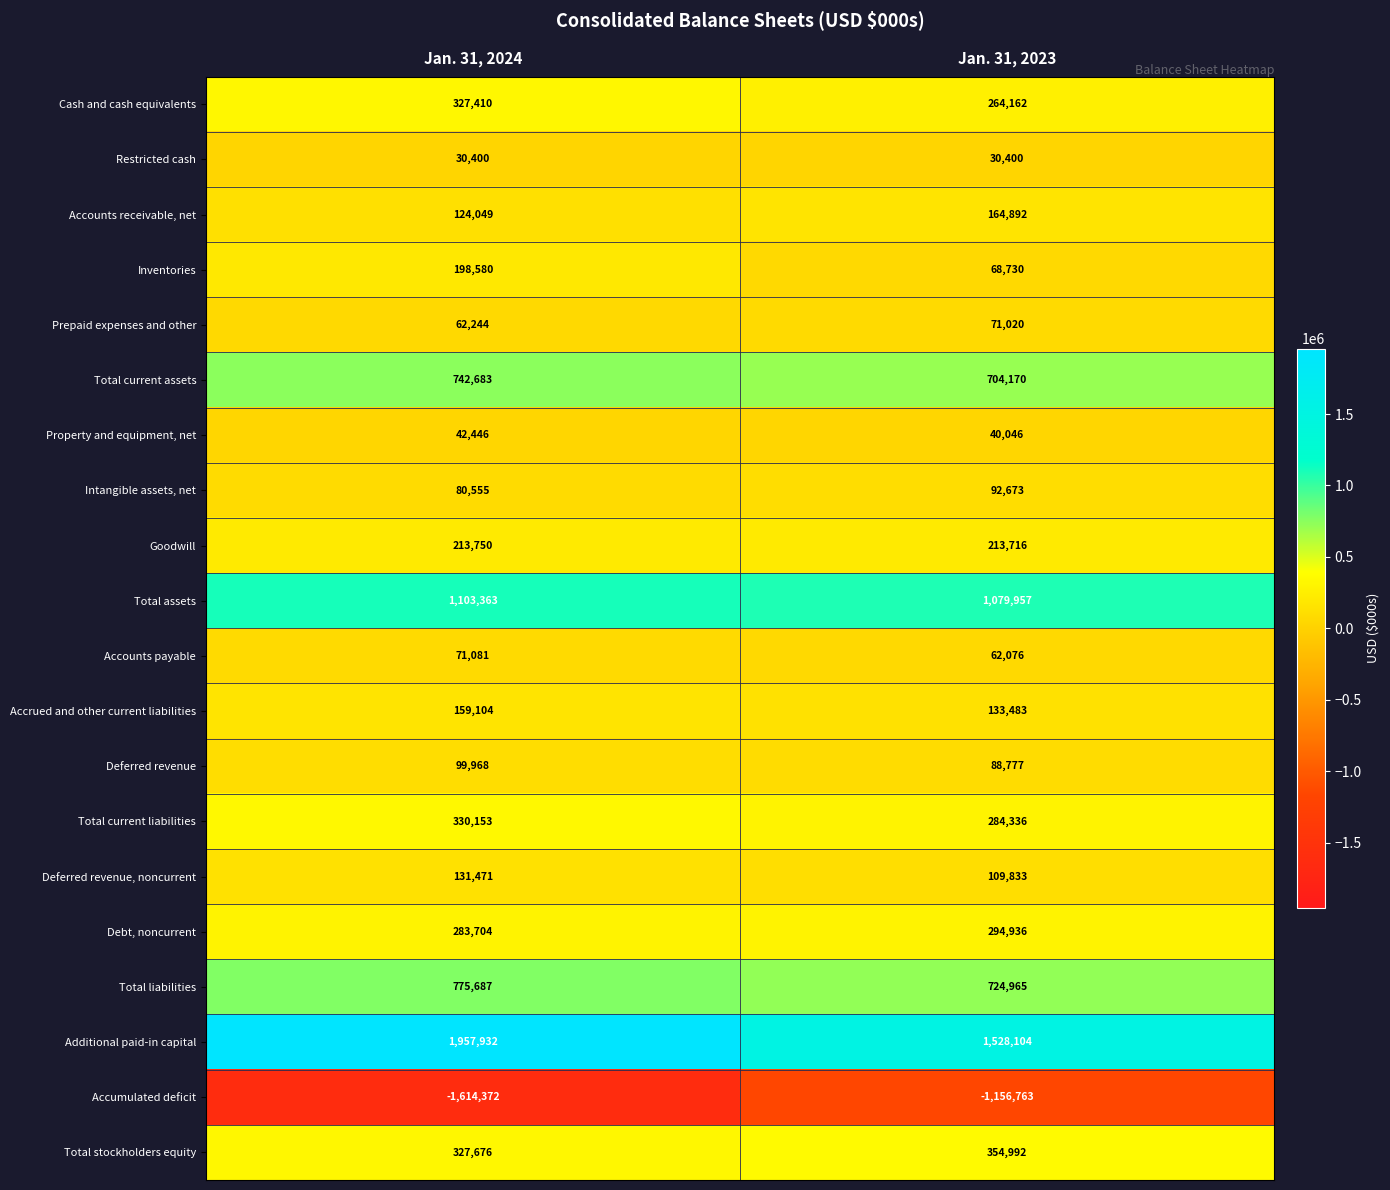

What is the sum of the Property and equipment, net values at Jan. 31, 2024 and Jan. 31, 2023?

82492